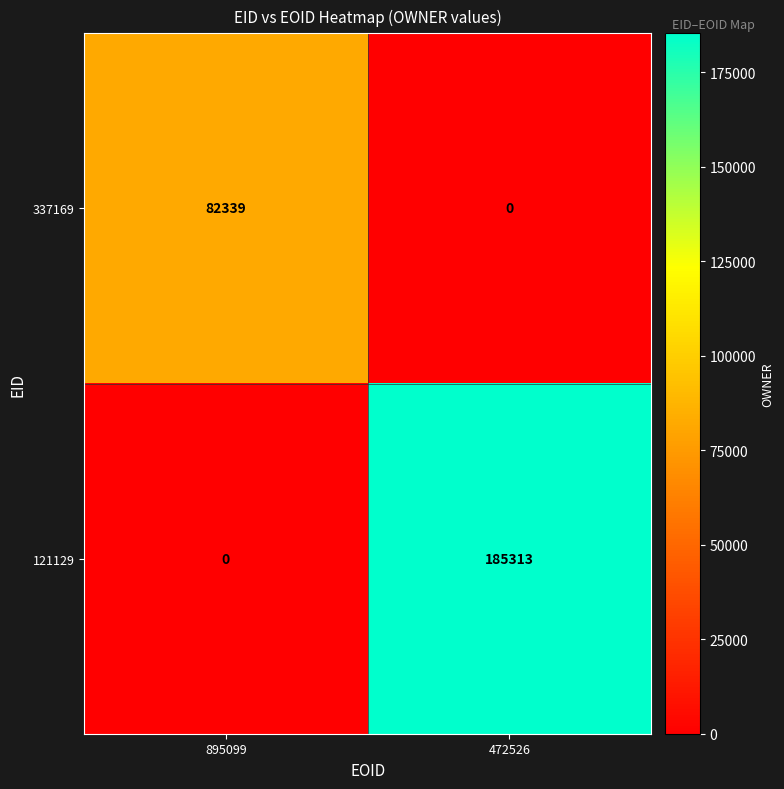

Reading left to right, what are all the values shown in this chart?

337169: 895099=82339	472526=0
121129: 895099=0	472526=185313